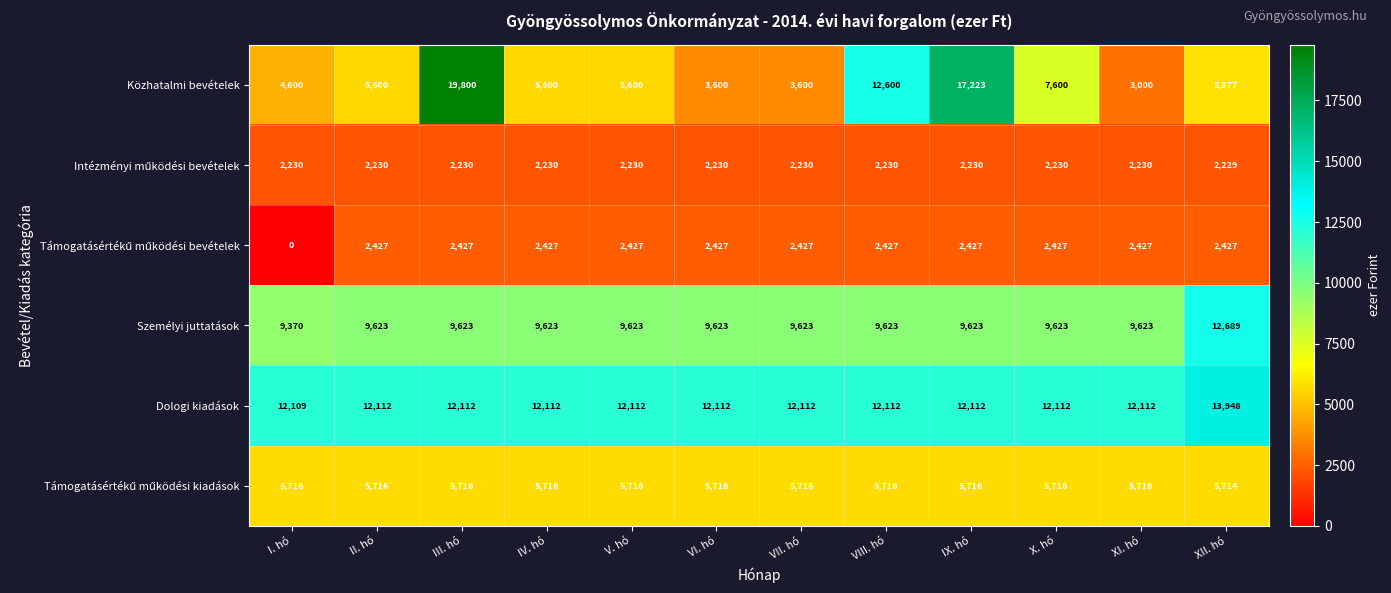

At which label is Közhatalmi bevételek closest to 11400?

VIII. hó